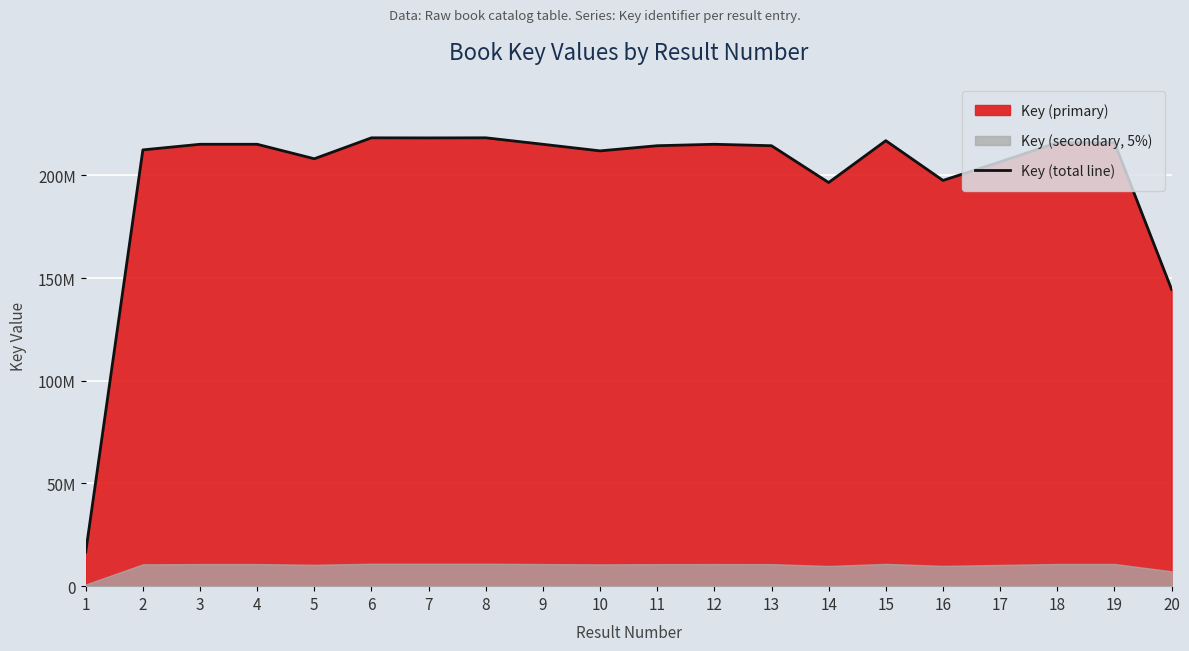

How many interior local peaks (higher than both neighbors) does the data have?

6